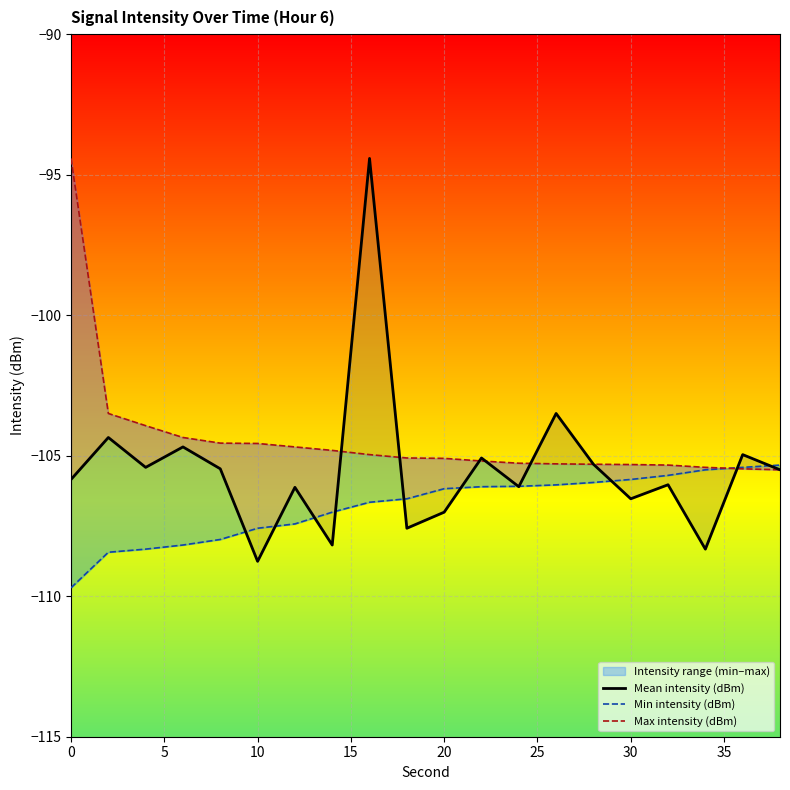

Is the value of Max intensity (dBm) at 30 greater than the value of Min intensity (dBm) at 16?

Yes